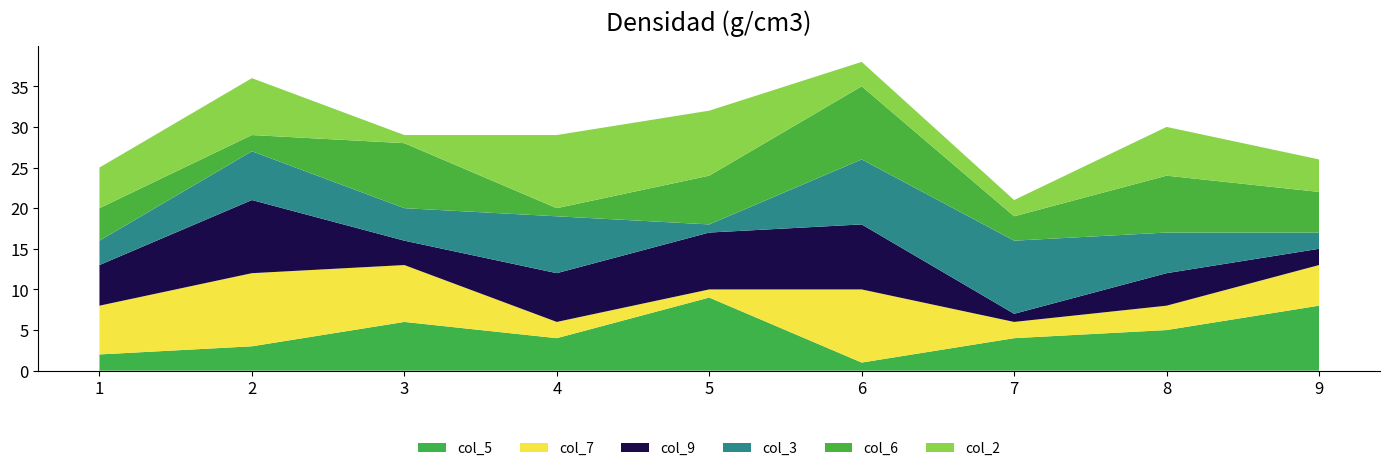

Reading left to right, transcribe all the data shown in this chart.

col_5: 2	3	6	4	9	1	4	5	8
col_7: 6	9	7	2	1	9	2	3	5
col_9: 5	9	3	6	7	8	1	4	2
col_3: 3	6	4	7	1	8	9	5	2
col_6: 4	2	8	1	6	9	3	7	5
col_2: 5	7	1	9	8	3	2	6	4